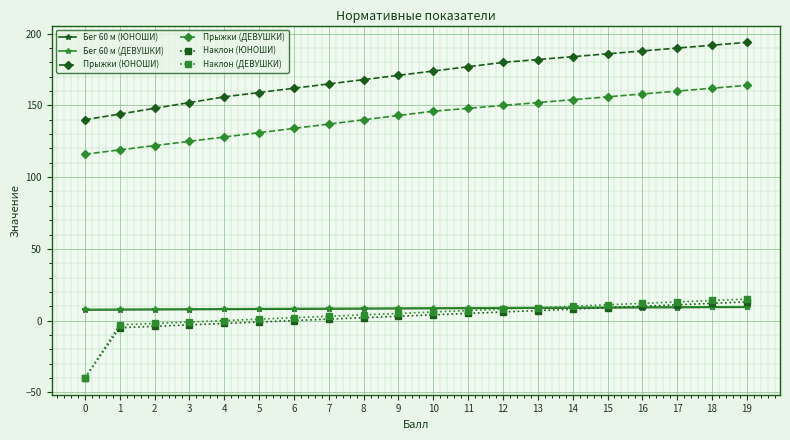

Is the value of Наклон (ДЕВУШКИ) at 13 greater than the value of Наклон (ЮНОШИ) at 9?

Yes